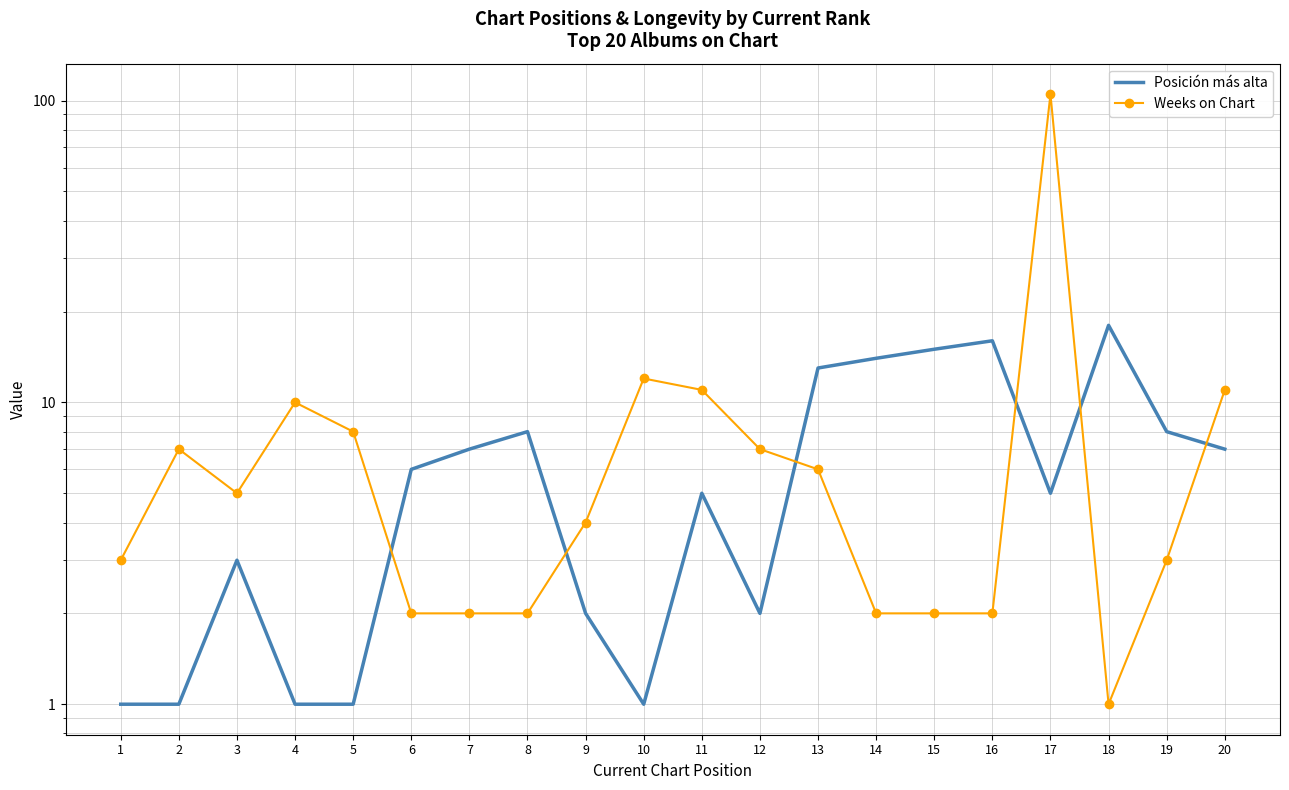

At which category is the sum across all series the highest?

17